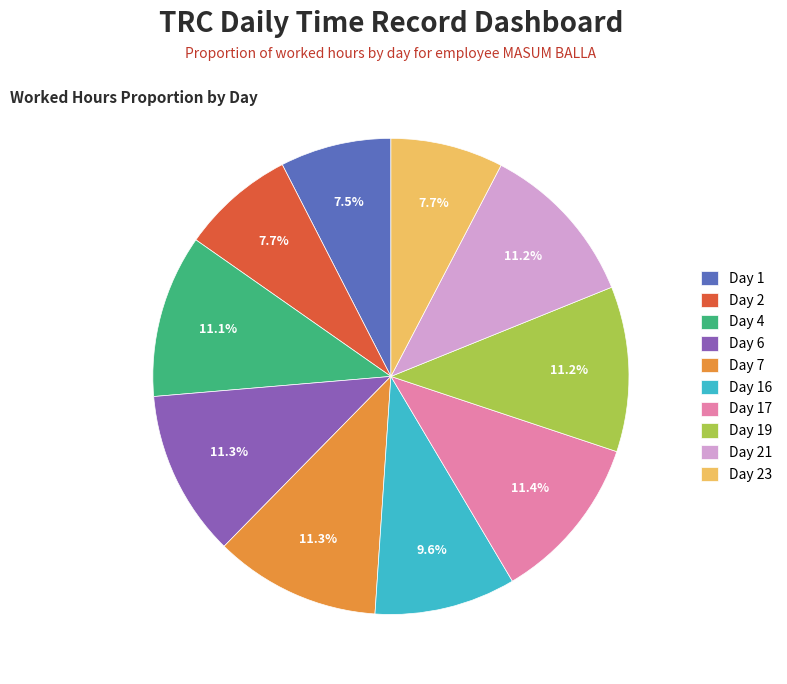

True or false: Day 23 accounts for 2% of the total.

False